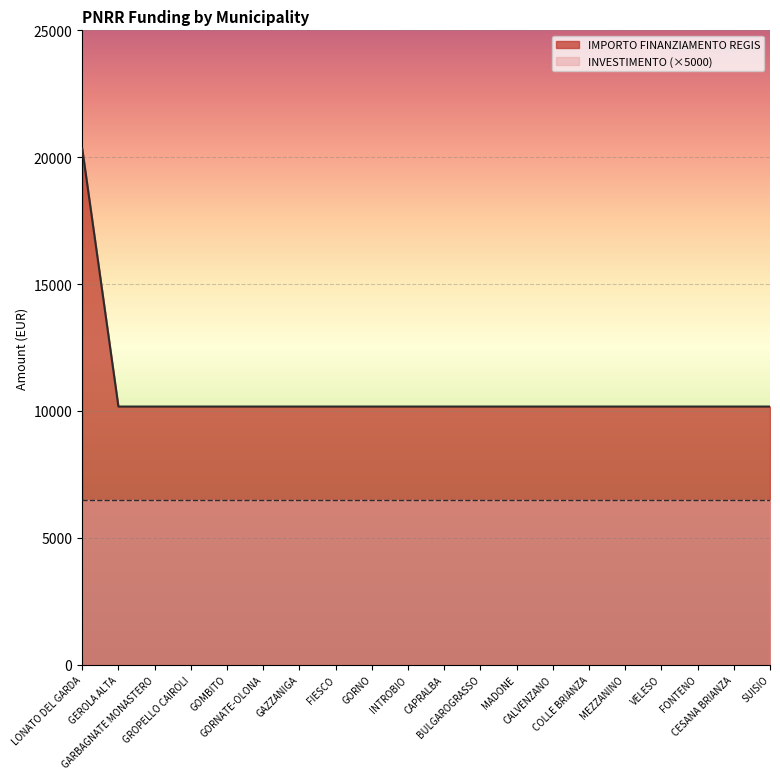

True or false: the data shows 10172 at GORNATE-OLONA.

True